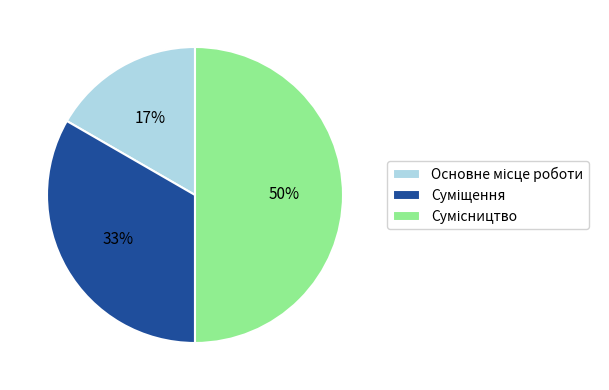

To the nearest percent, what is the difference between the largest and smallest slice percentages?

33%